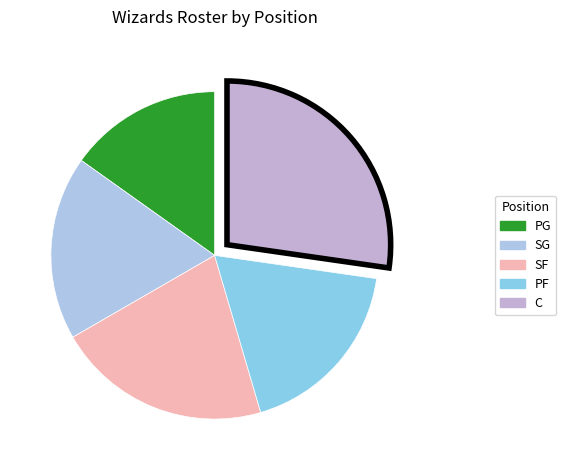

Rank the categories by value from lowest to highest.

PG, SG, PF, SF, C